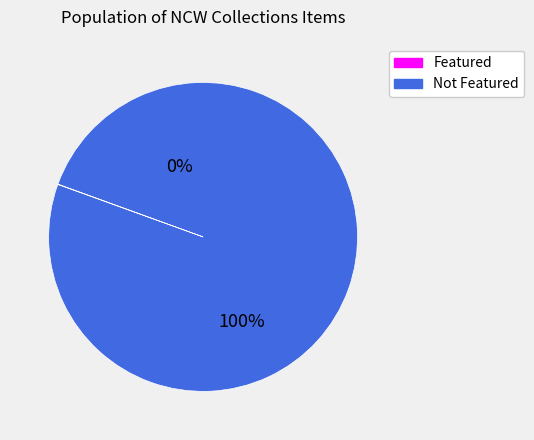

True or false: Item 1101 accounts for 31% of the total.

False